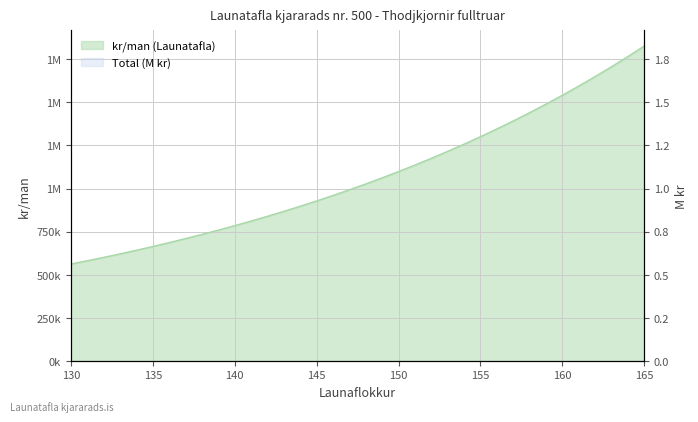

List the labels in order of value, smallest first.

130, 131, 132, 133, 134, 135, 136, 137, 138, 139, 140, 141, 142, 143, 144, 145, 146, 147, 148, 149, 150, 151, 152, 153, 154, 155, 156, 157, 158, 159, 160, 161, 162, 163, 164, 165